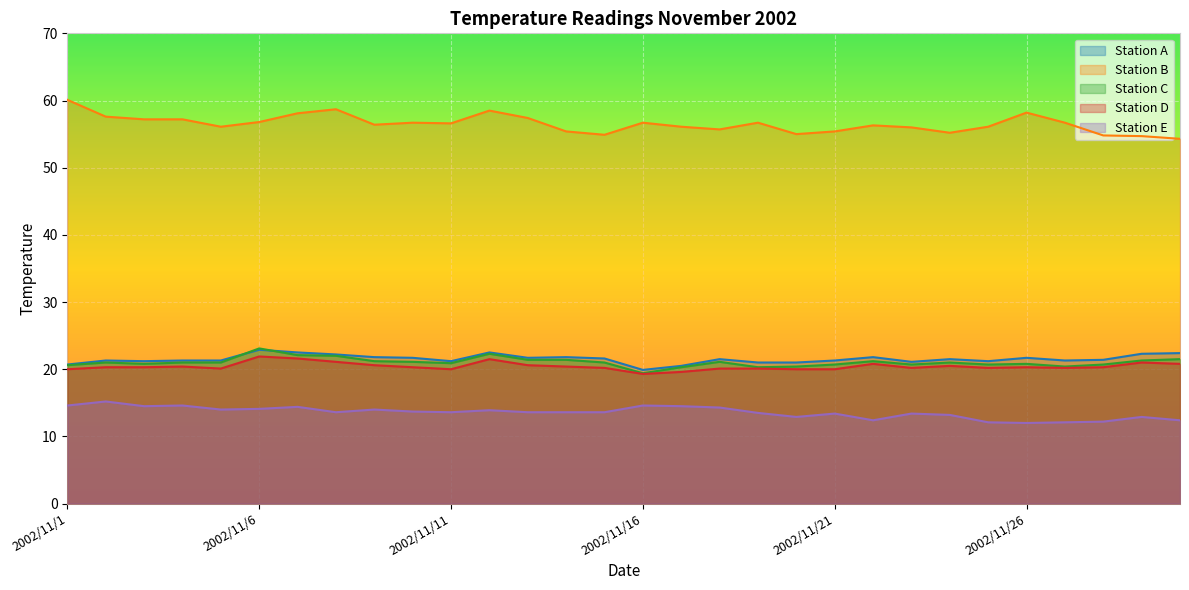

Reading left to right, transcribe all the data shown in this chart.

Station A: 20.7	21.3	21.2	21.3	21.3	22.9	22.5	22.2	21.8	21.7	21.2	22.5	21.7	21.8	21.6	19.9	20.5	21.5	21.0	21.0	21.3	21.8	21.1	21.5	21.2	21.7	21.3	21.4	22.3	22.4
Station B: 60.1	57.6	57.2	57.2	56.1	56.8	58.1	58.7	56.4	56.7	56.6	58.5	57.4	55.4	54.9	56.7	56.1	55.7	56.7	55.0	55.4	56.3	56.0	55.2	56.1	58.2	56.7	54.8	54.7	54.3
Station C: 20.6	21.0	20.8	21.0	21.0	23.1	22.1	22.0	21.2	21.1	20.9	22.3	21.4	21.4	21.0	19.4	20.3	21.1	20.3	20.4	20.7	21.2	20.7	21.0	20.7	20.8	20.4	20.7	21.3	21.5
Station D: 20.0	20.3	20.3	20.4	20.1	21.9	21.6	21.1	20.6	20.3	20.0	21.5	20.6	20.4	20.2	19.3	19.6	20.1	20.1	20.0	20.0	20.8	20.2	20.5	20.2	20.3	20.2	20.3	21.0	20.8
Station E: 14.6	15.2	14.5	14.6	14.0	14.1	14.4	13.6	14.0	13.7	13.6	13.9	13.6	13.6	13.6	14.6	14.5	14.3	13.5	12.9	13.4	12.4	13.4	13.2	12.1	12.0	12.1	12.2	12.9	12.4